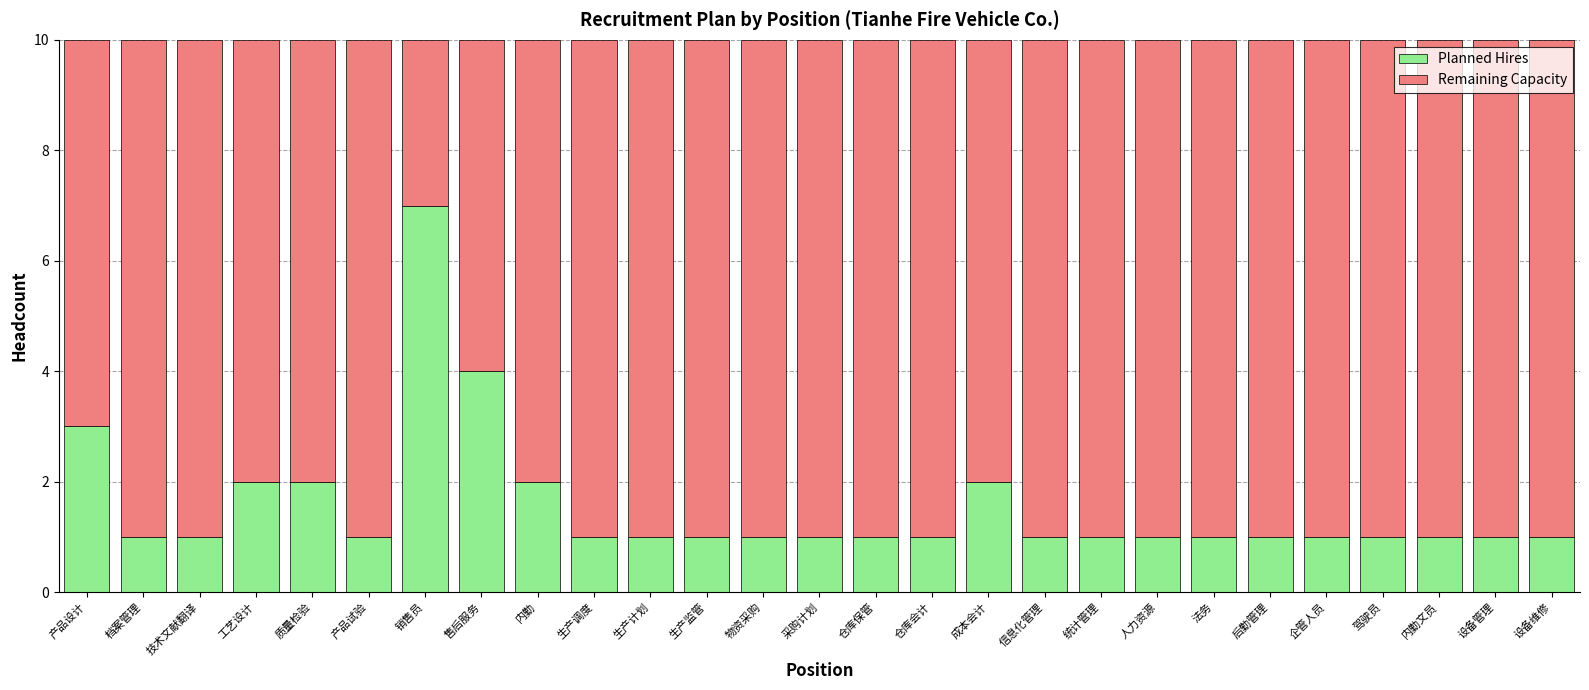

Which category has the highest value in the Planned Hires series?

销售员